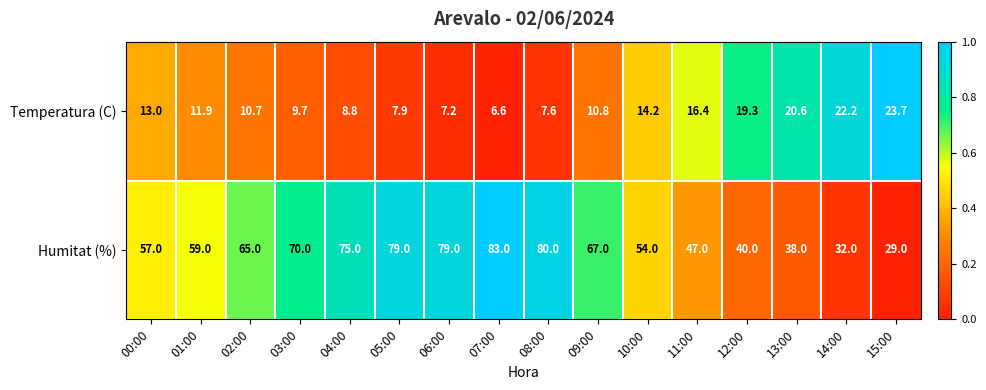

What is the difference between the maximum and second lowest values in the Humitat (%) series?

51.0